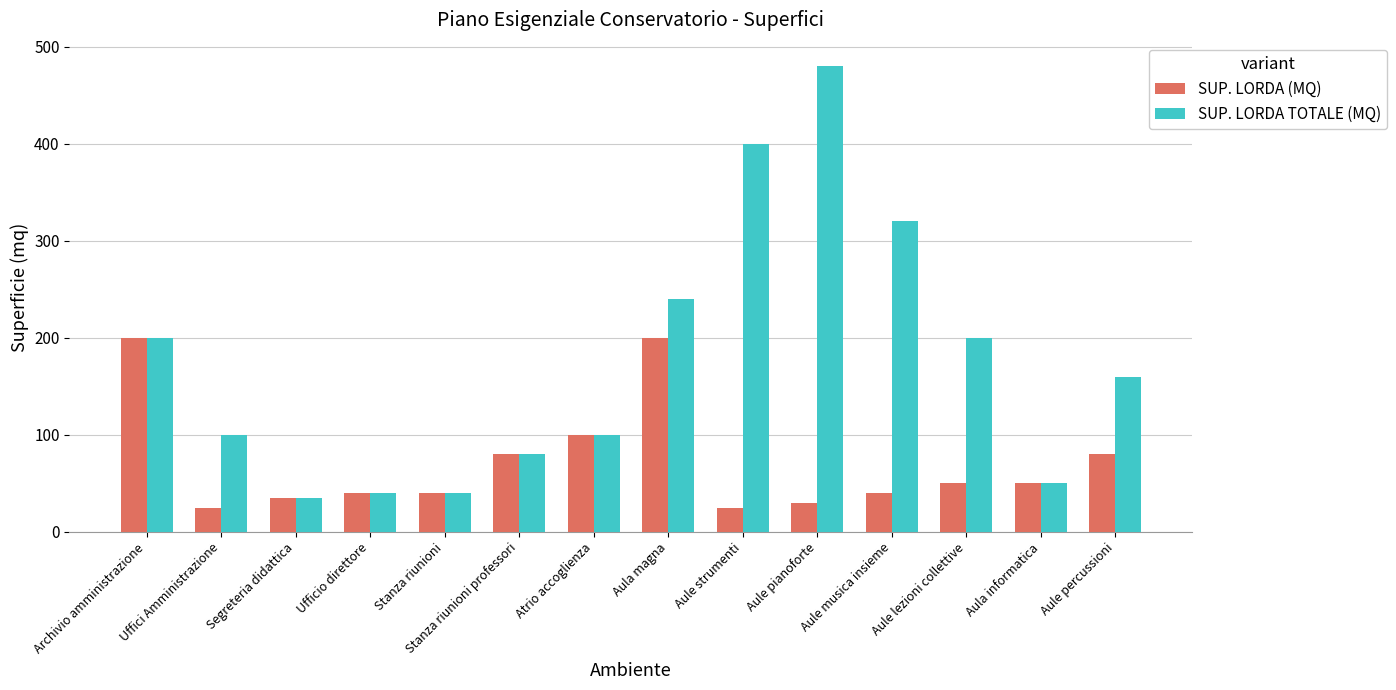

At how many categories does at least one series exceed 219?

4